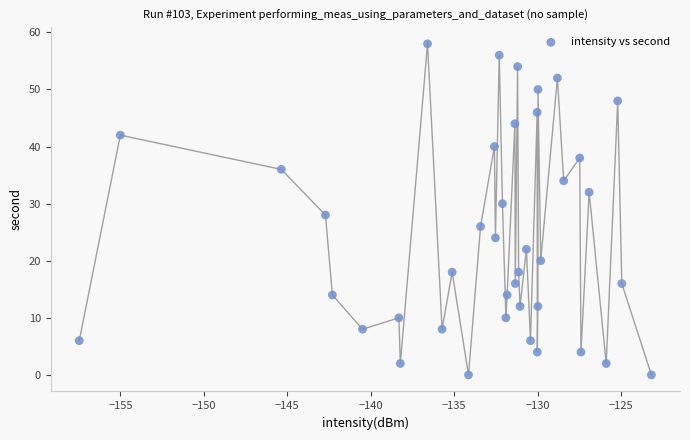

What is the range of Y values (max minus min)?

58